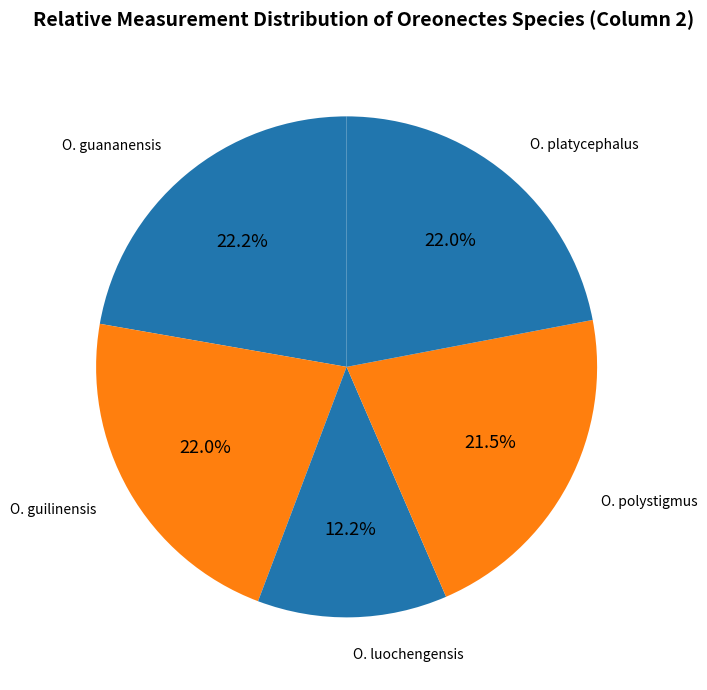

How many segments does this pie chart have?

5